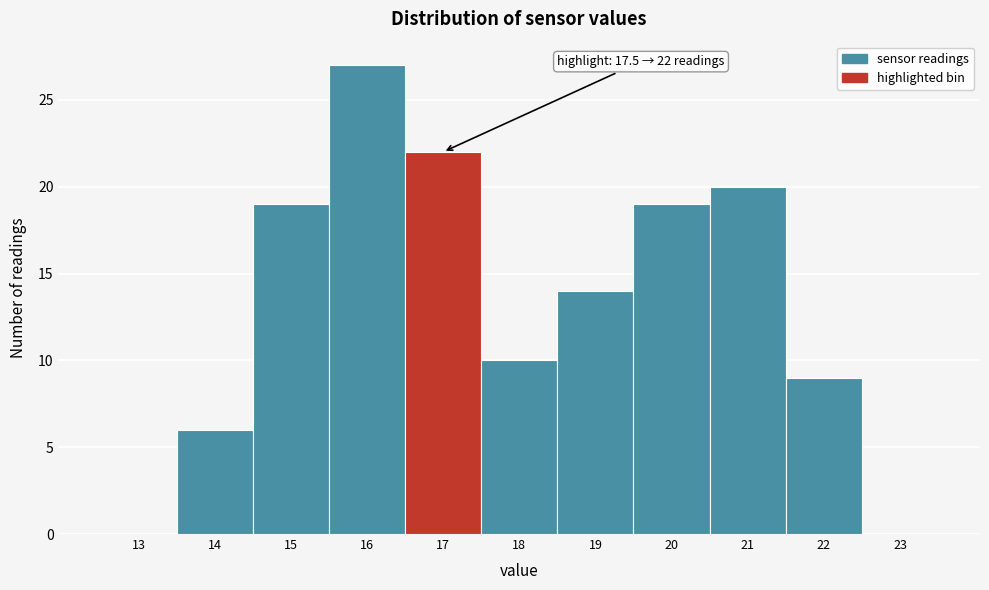

Reading left to right, what are all the values shown in this chart?

13=0	14=6	15=19	16=27	17=22	18=10	19=14	20=19	21=20	22=9	23=0